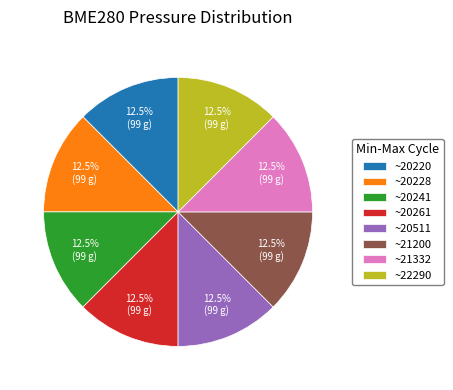

Combined, do ~20261 and ~21200 account for over 50%?

No